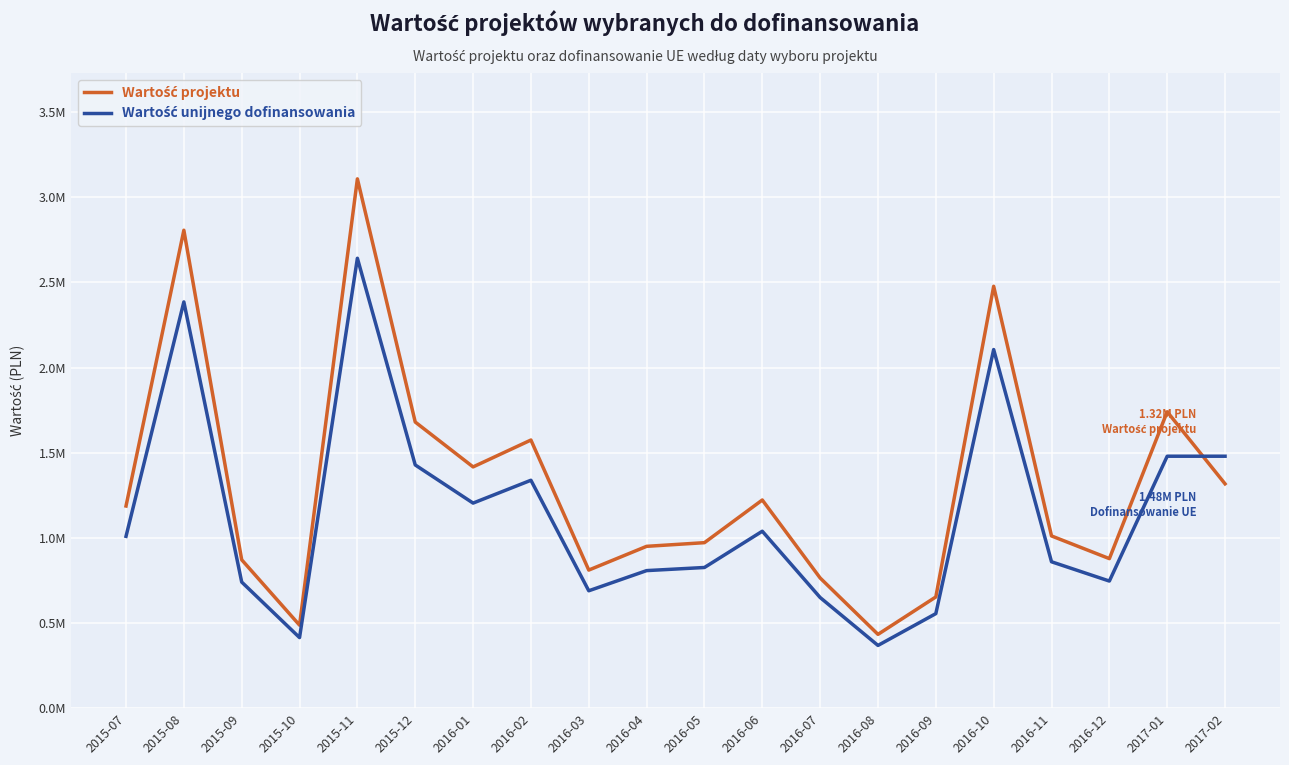

At which category does the chart reach its peak across all series?

2015-11